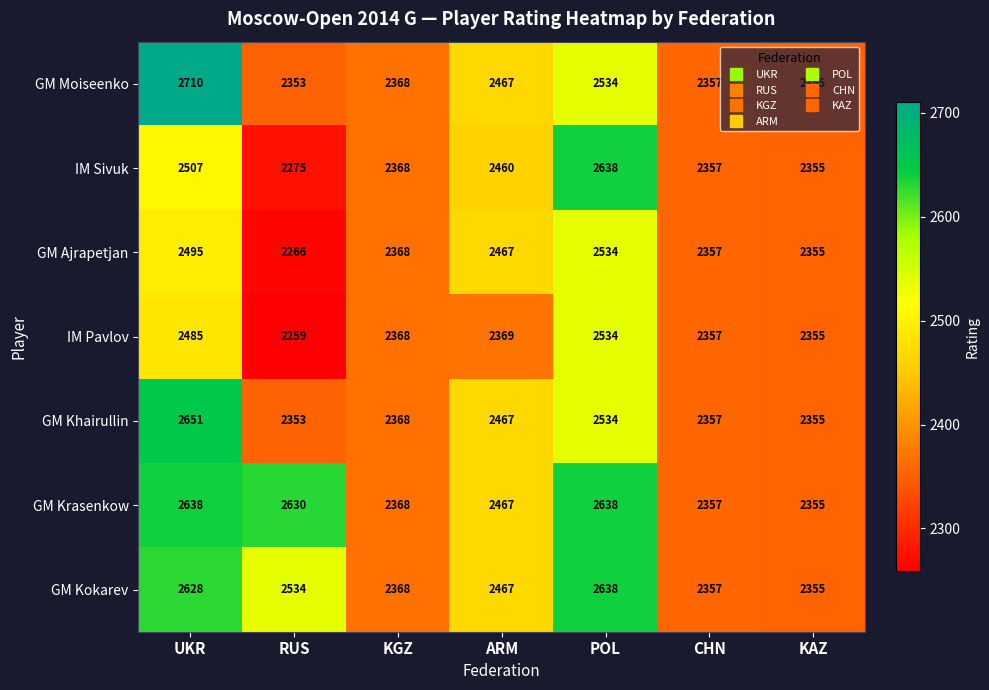

What is the difference between the second highest and minimum values in the GM Moiseenko series?

181